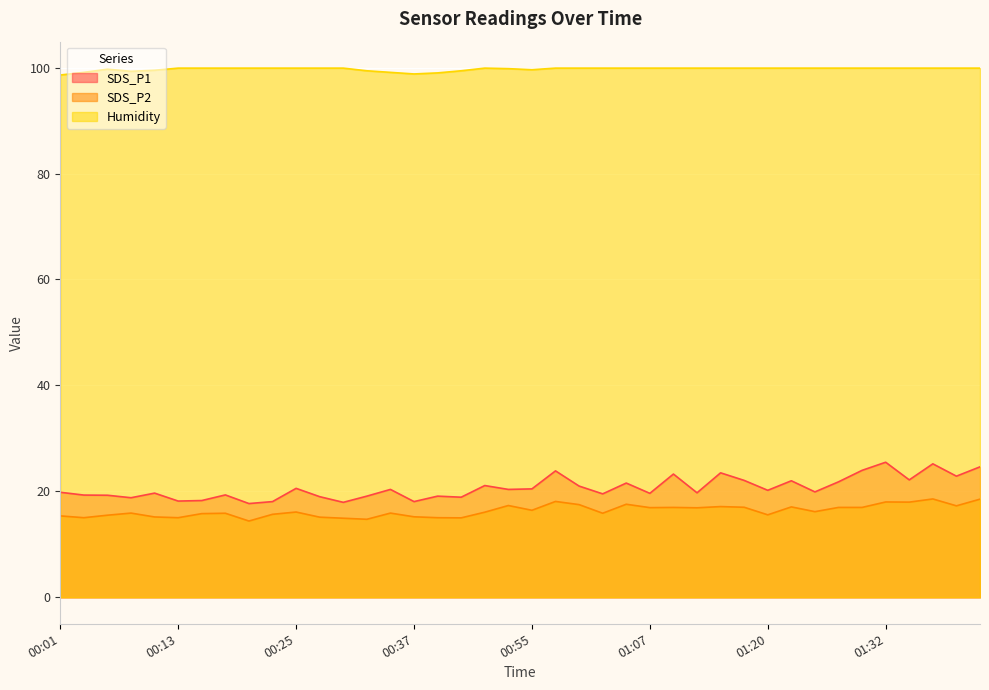

Between 00:16 and 01:37, which series saw the biggest shift?

SDS_P1